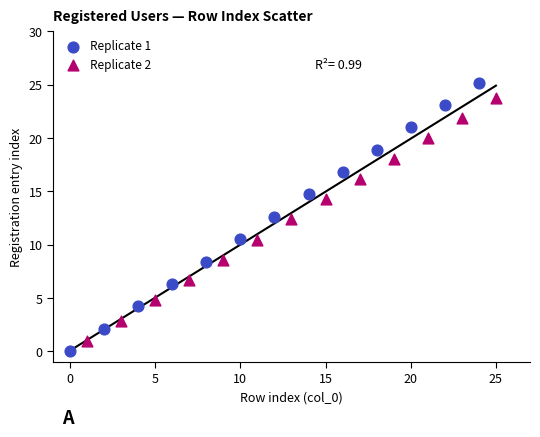

Which series reaches the maximum Y coordinate?

Replicate 1